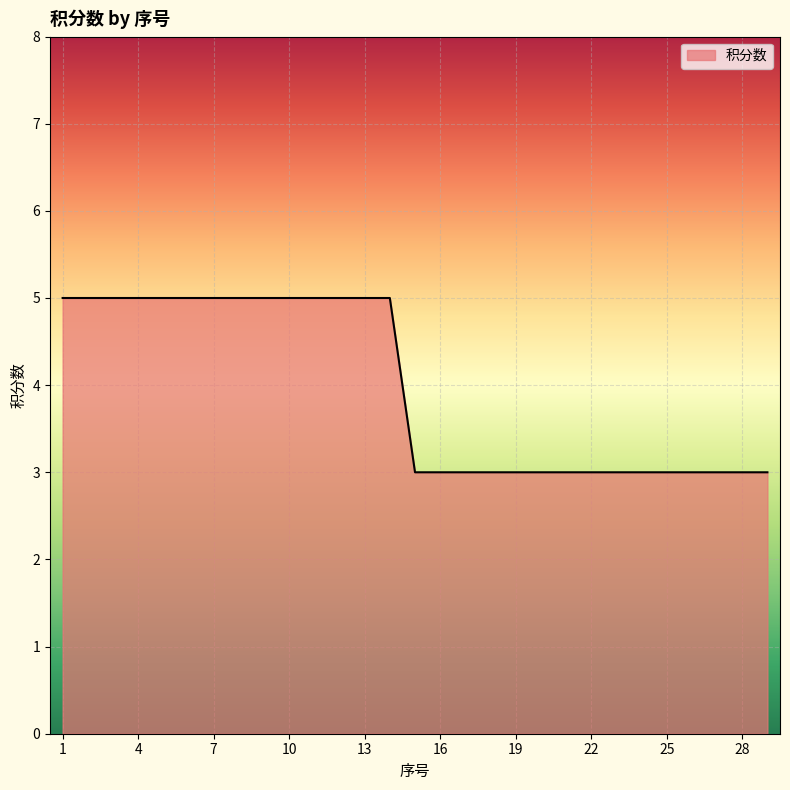

What is the greatest value displayed?

5